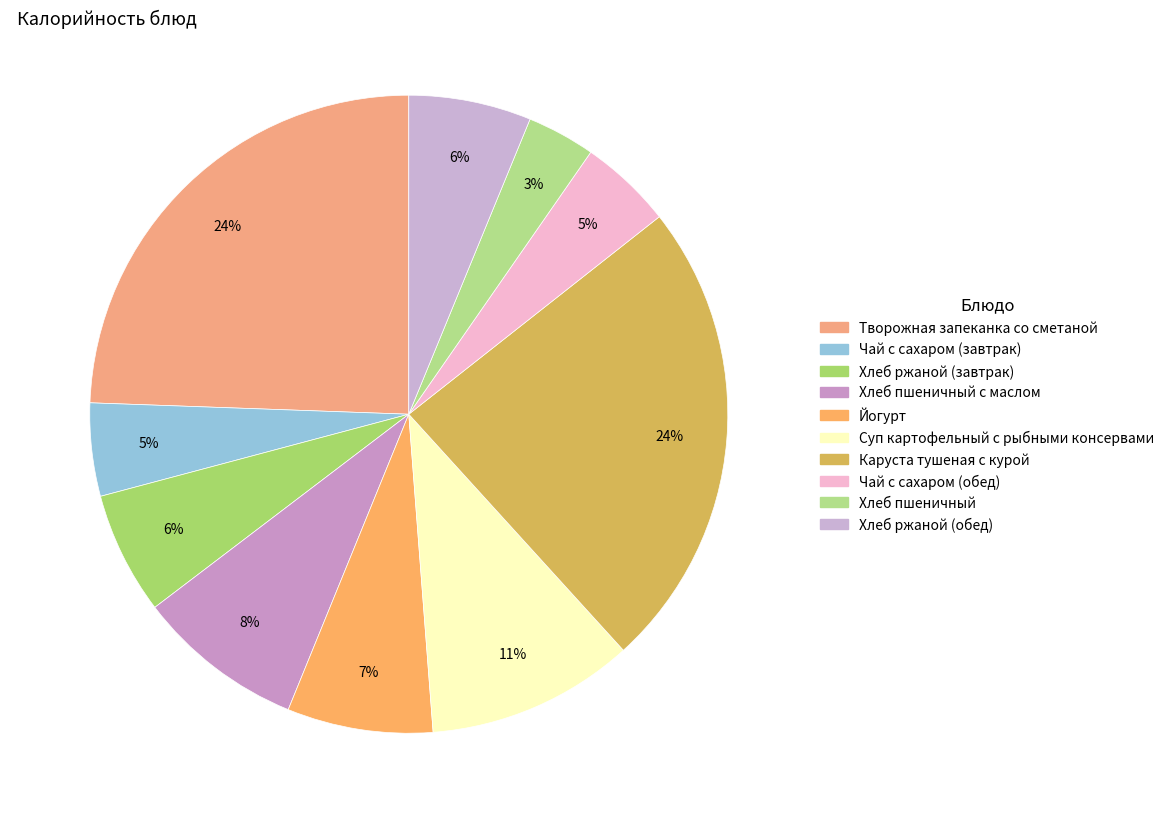

How many slices are in this pie chart?

10